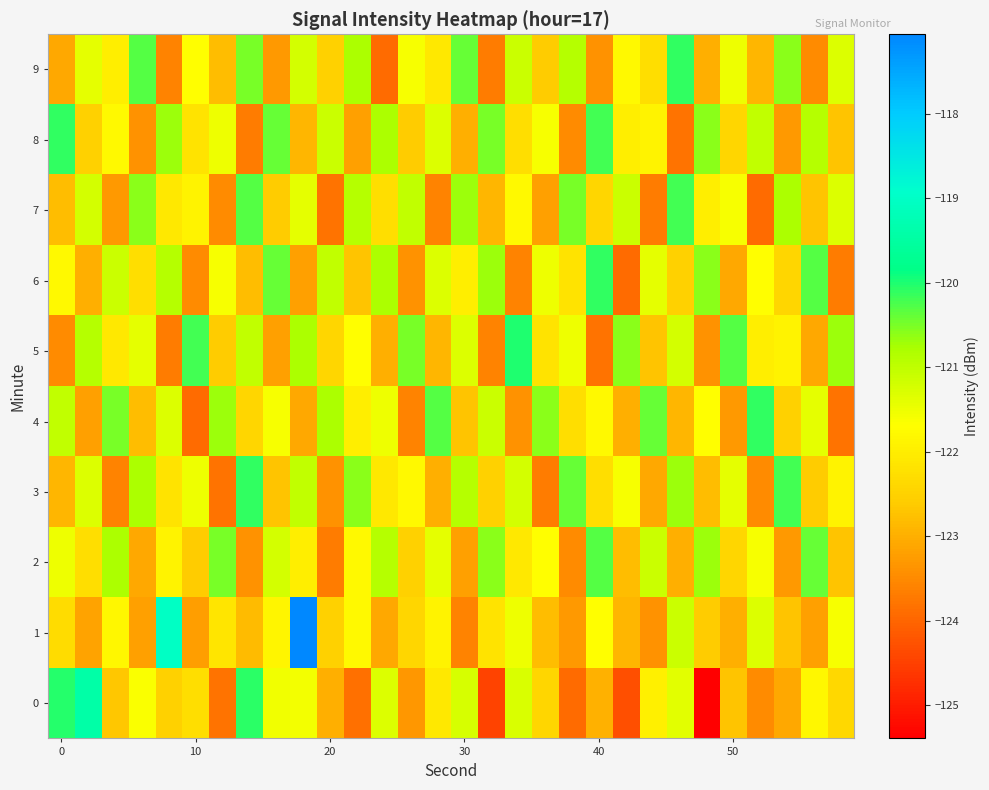

How many series are shown in this chart?

10